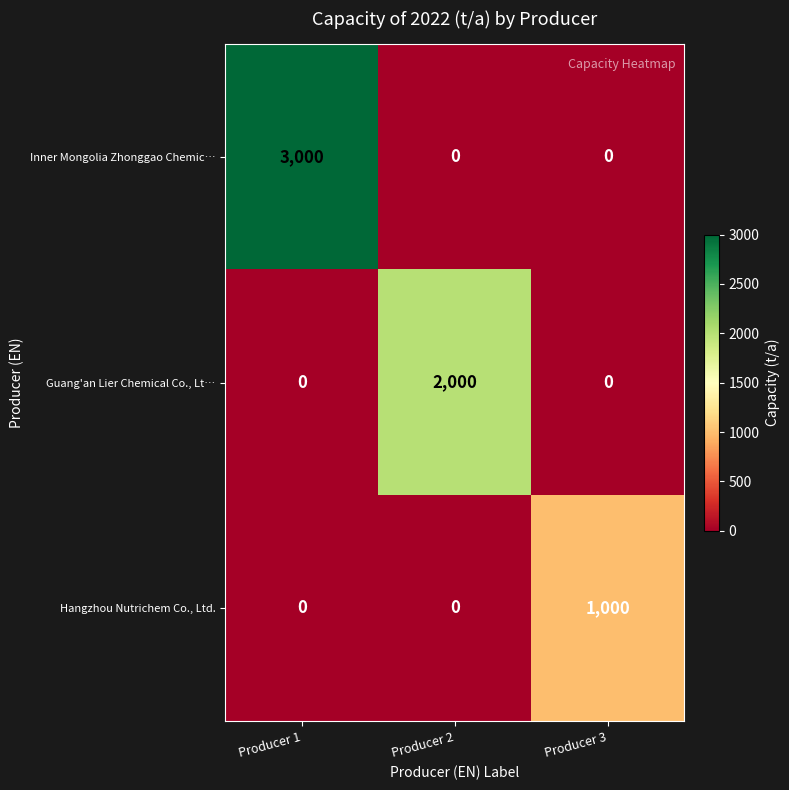

How many values in Inner Mongolia Zhonggao Chemic… are above zero?

1